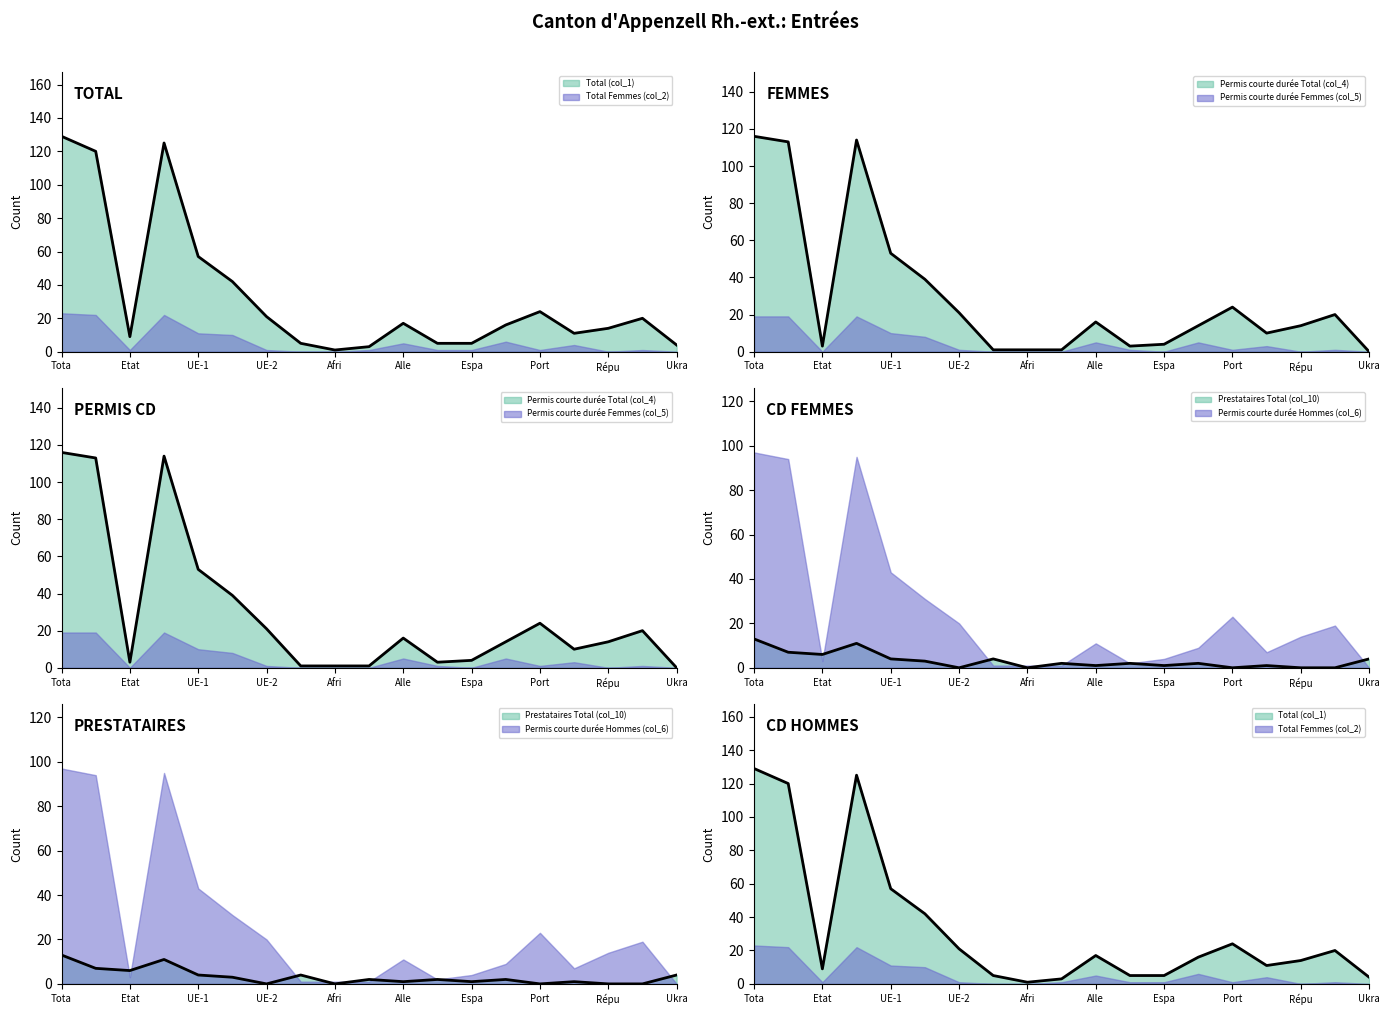

At which category does Permis courte durée Hommes (col_6) reach its first local valley?

Etat